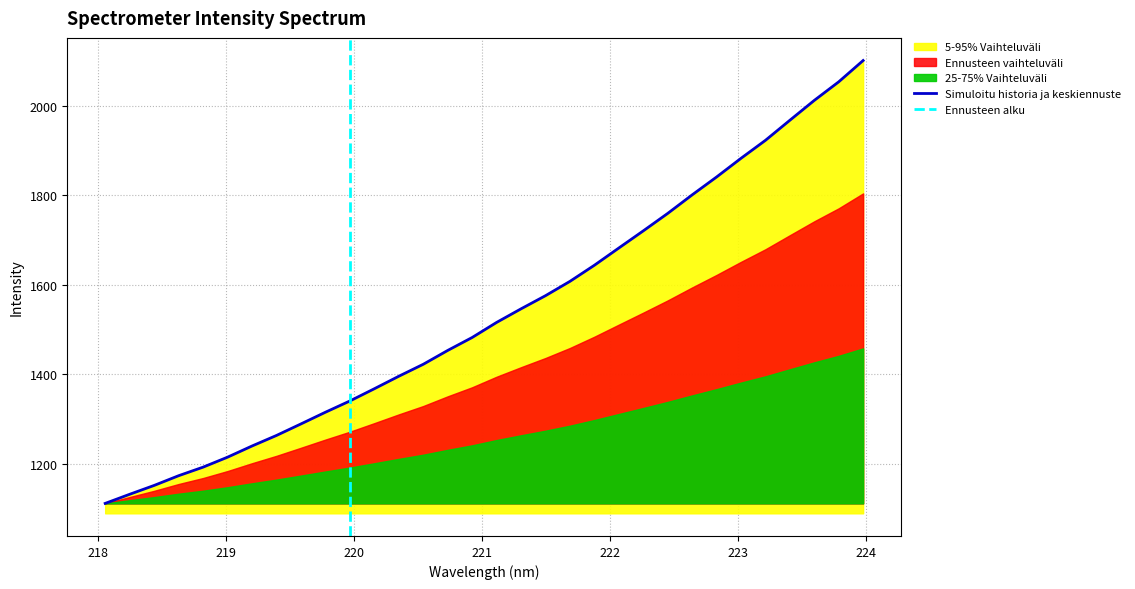

Where does the data first go above 1515?

221.1174